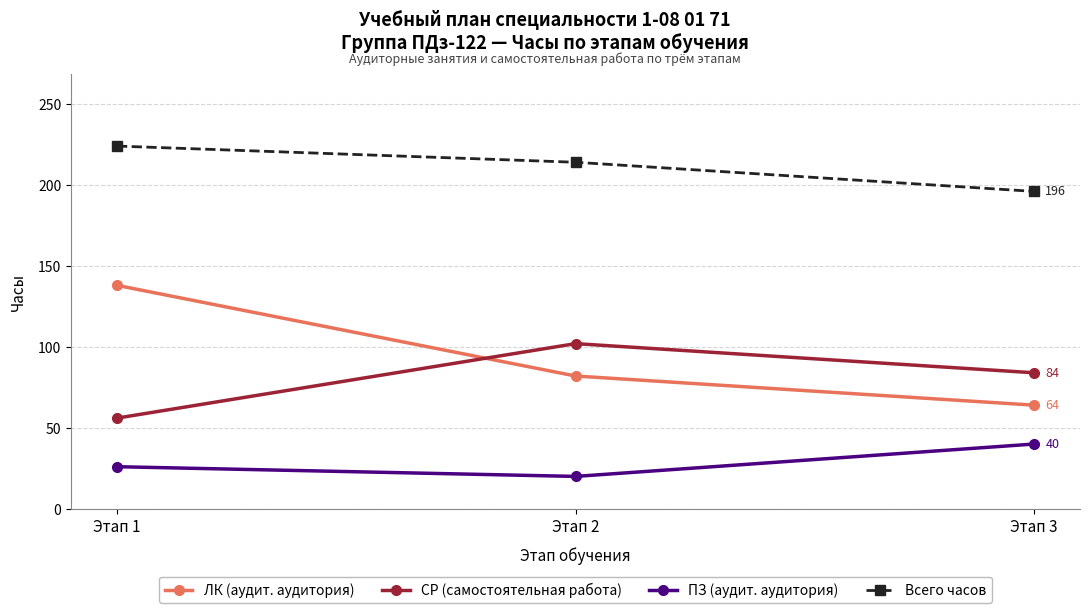

Is the value of СР (самостоятельная работа) at Этап 2 greater than the value of ЛК (аудит. аудитория) at Этап 1?

No